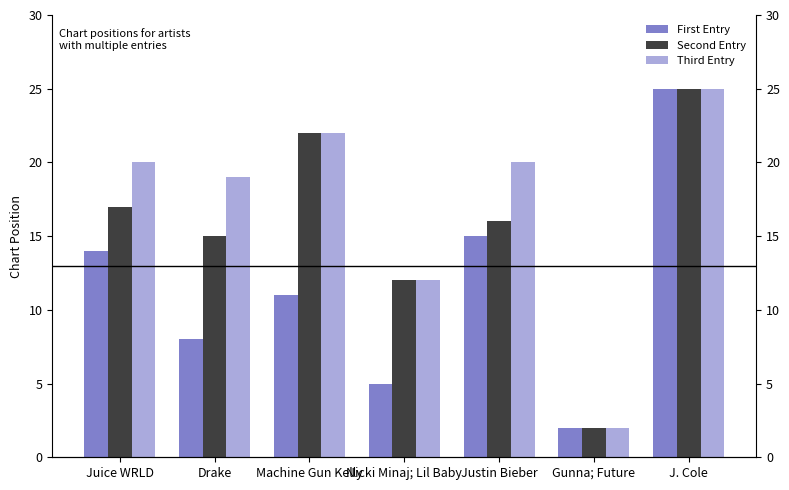

Is it true that Second Entry equals 16 at Justin Bieber?

True